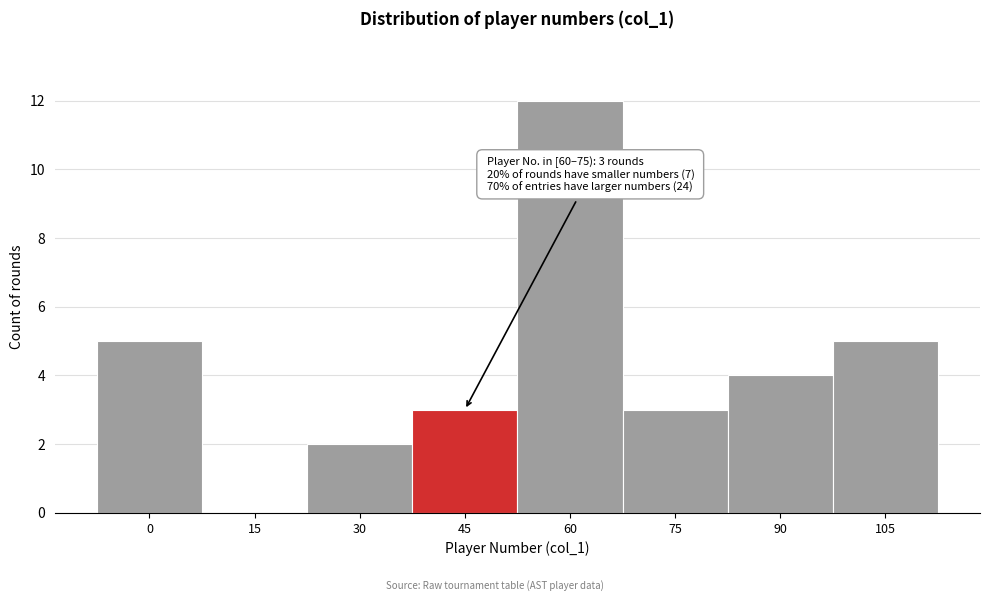

Reading left to right, what are all the values shown in this chart?

0=5	15=0	30=2	45=3	60=12	75=3	90=4	105=5